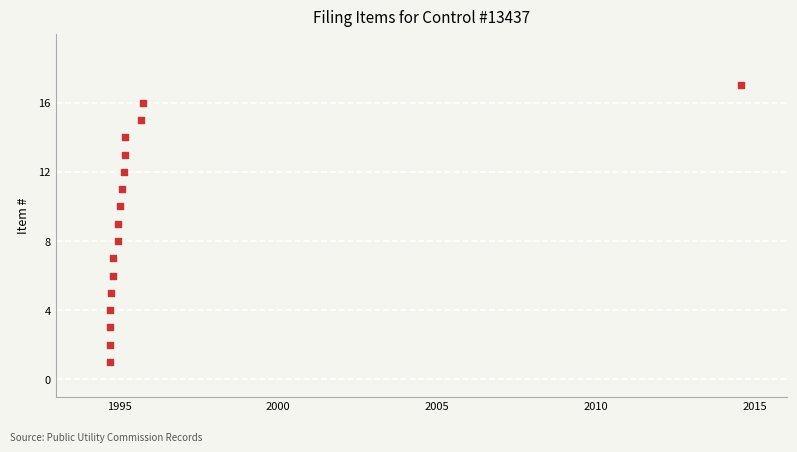

What is the range of X values (max minus min)?

7246